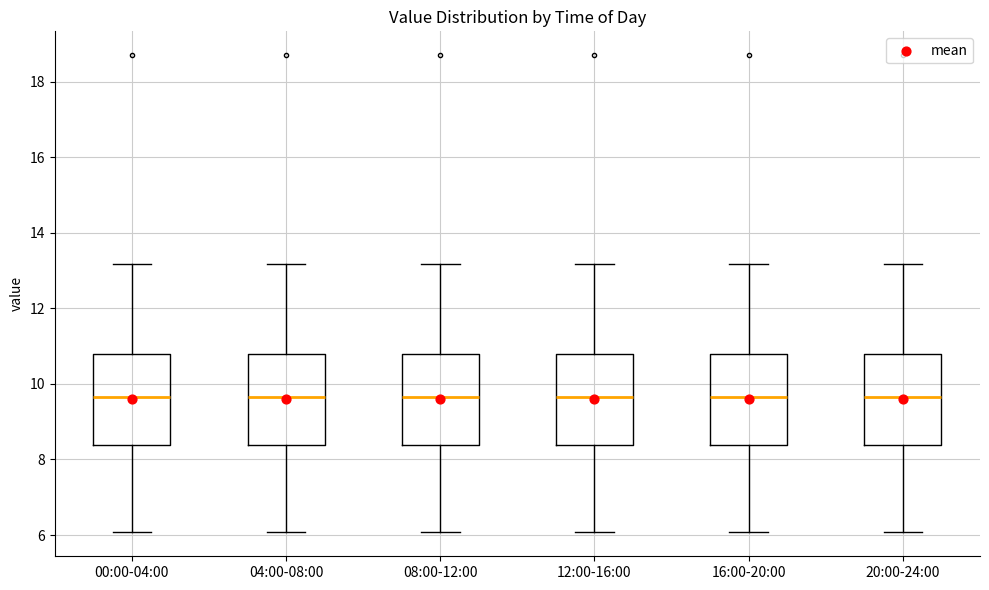

Reading left to right, transcribe this box plot: for each box, give where its median line is, the range the box spans, and where its two whiskers end, as read against the y-axis. The values are not printed on the chart, so give them approximately, as read against the axis.

00:00-04:00: median 9.6, box 8.4 to 10.8, whiskers 6.0 to 13.2
04:00-08:00: median 9.6, box 8.4 to 10.8, whiskers 6.0 to 13.2
08:00-12:00: median 9.6, box 8.4 to 10.8, whiskers 6.0 to 13.2
12:00-16:00: median 9.6, box 8.4 to 10.8, whiskers 6.0 to 13.2
16:00-20:00: median 9.6, box 8.4 to 10.8, whiskers 6.0 to 13.2
20:00-24:00: median 9.6, box 8.4 to 10.8, whiskers 6.0 to 13.2